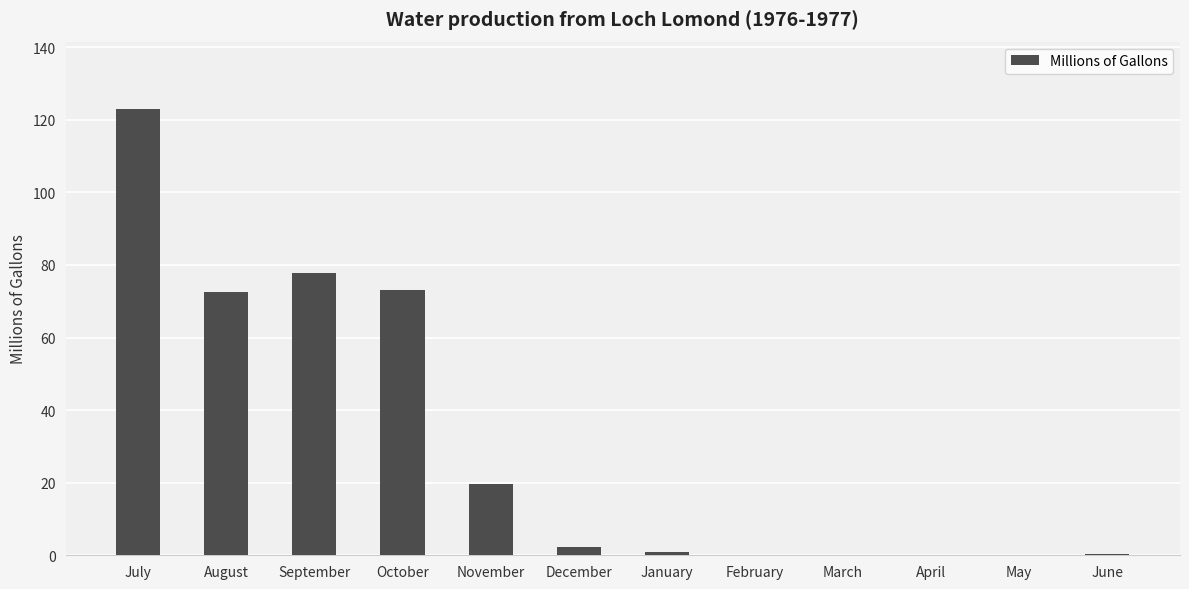

What is the sum of all values?

369.6